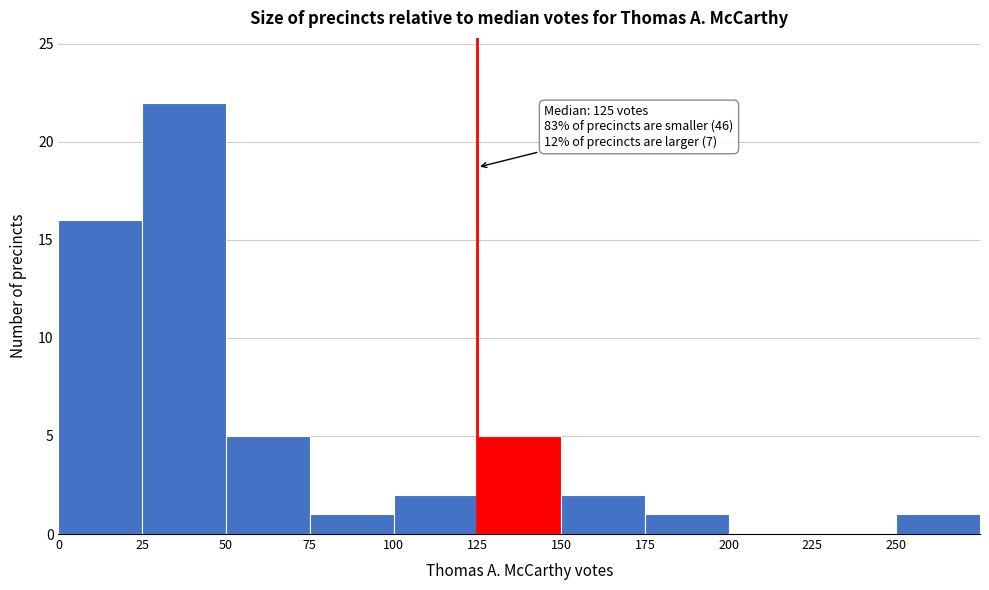

Which range on the x-axis has the tallest bar?

25 to 50